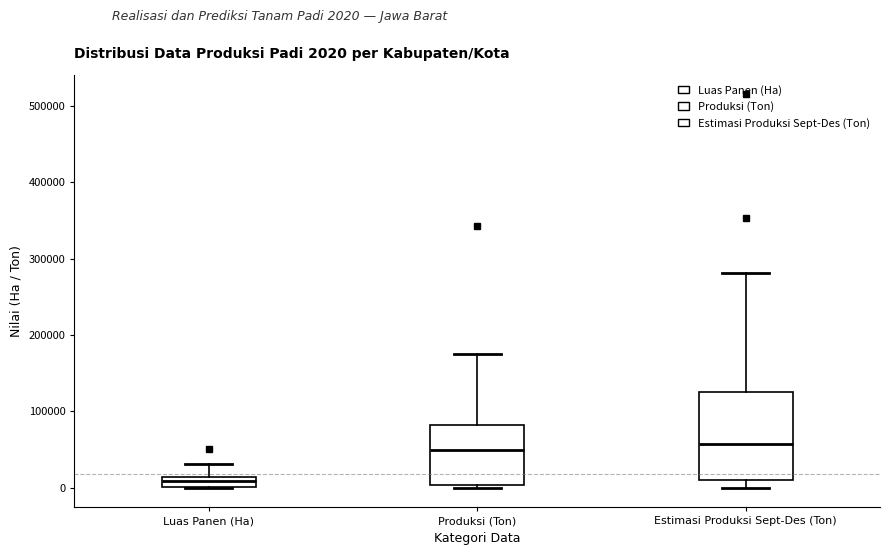

Comparing the boxes themselves (not the whiskers), which one is the tallest?

Estimasi Produksi Sept-Des (Ton)